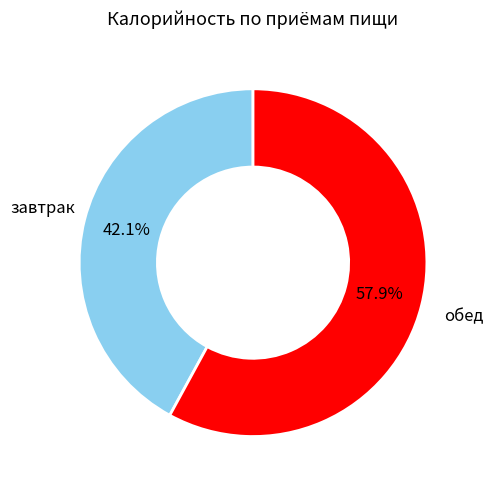

Is there a majority slice in this chart?

Yes